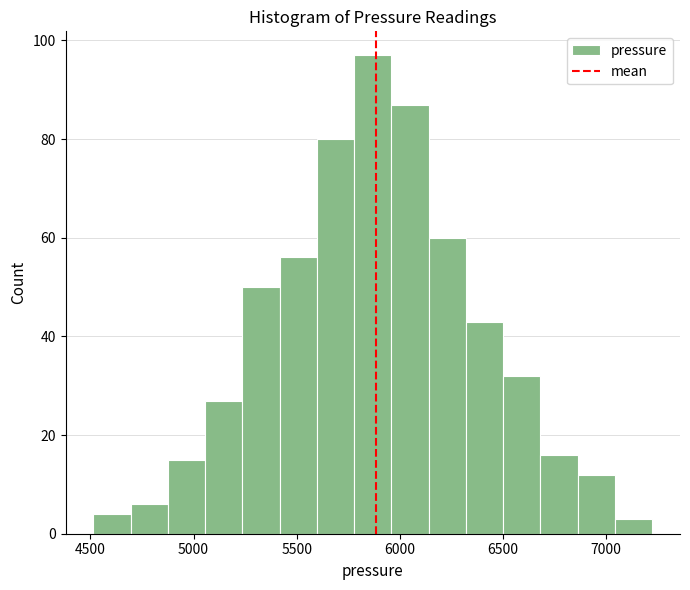

Around what value on the x-axis is the tallest bar? Give the approximate position of its centre, as read against the axis.

5850